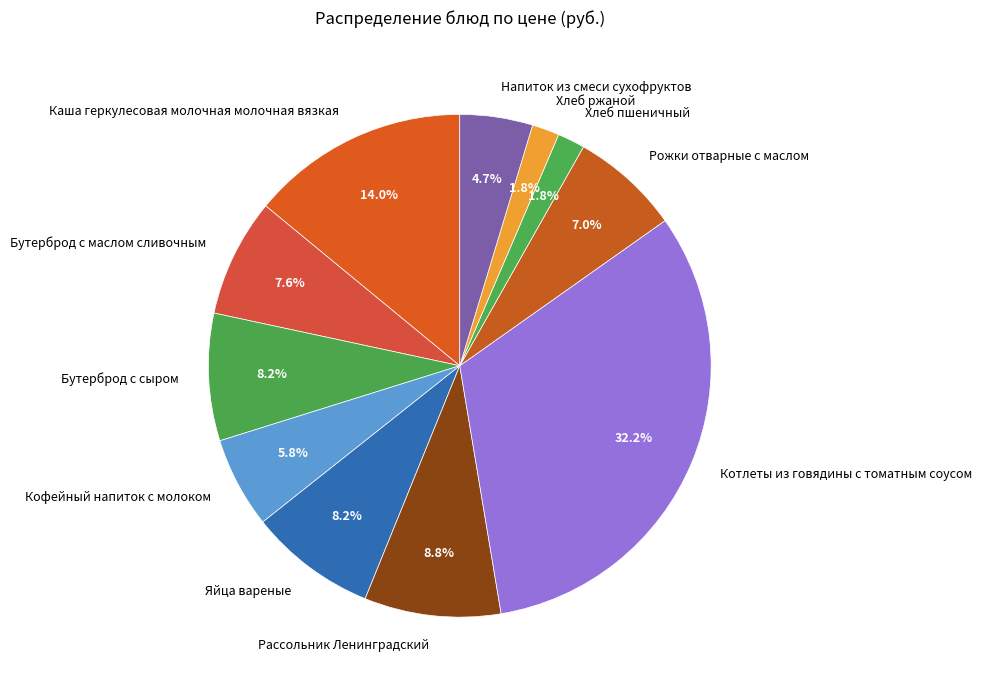

How many slices are in this pie chart?

11